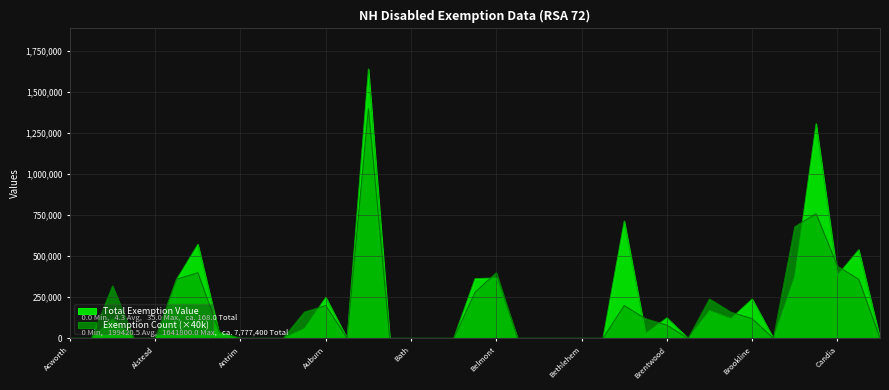

What value does the Total Exemption Value series have at Bedford?

364000